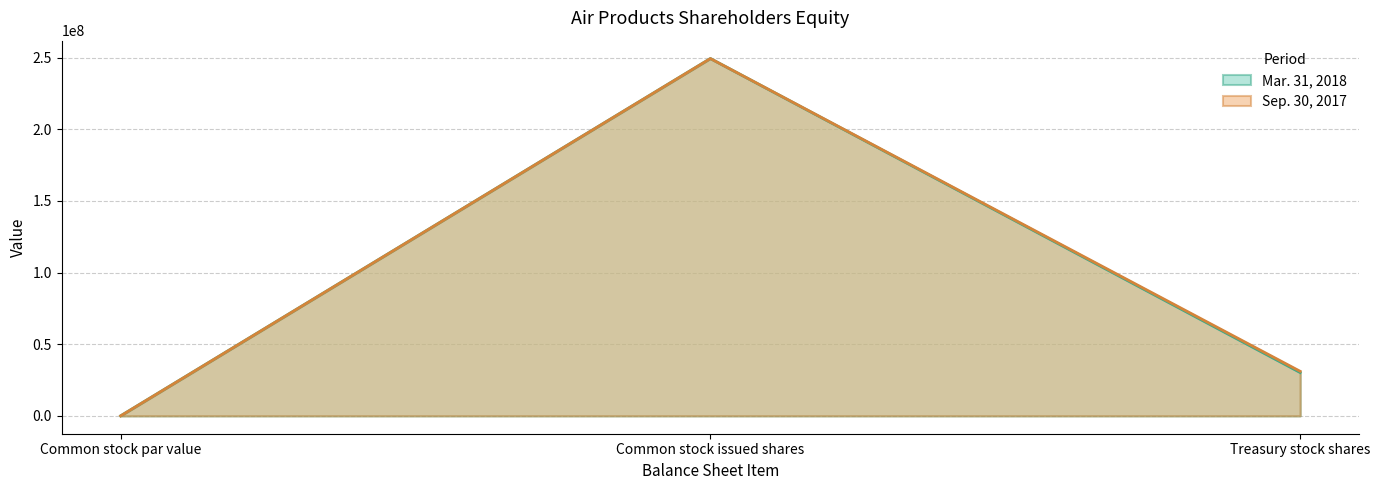

Is the value of Sep. 30, 2017 at Common stock issued shares greater than the value of Mar. 31, 2018 at Common stock par value?

Yes